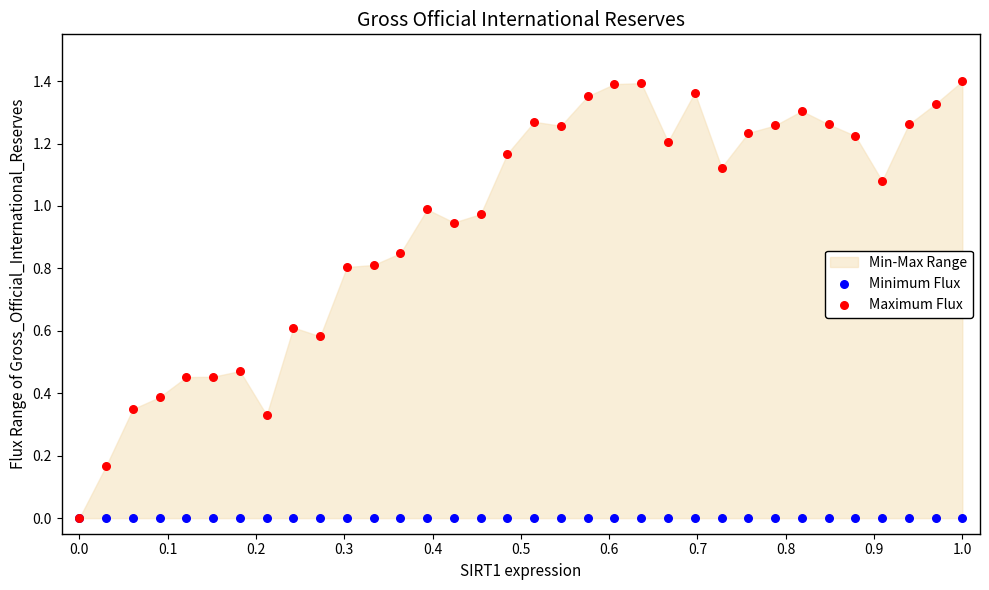

Which series reaches the minimum Y coordinate?

Minimum Flux